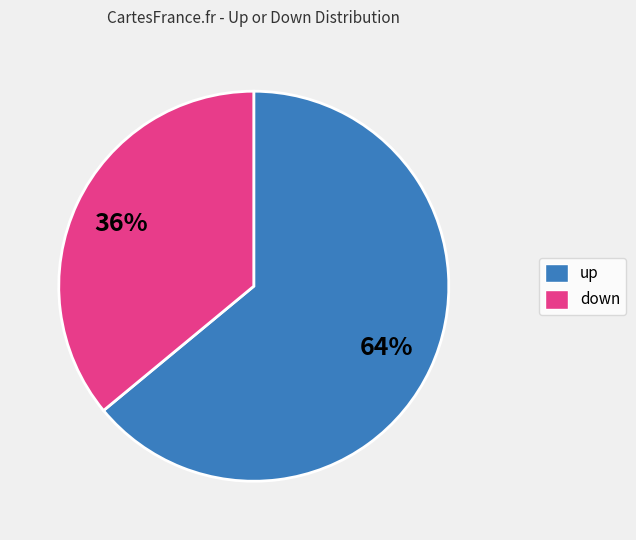

Combined, do down and up account for over 50%?

Yes